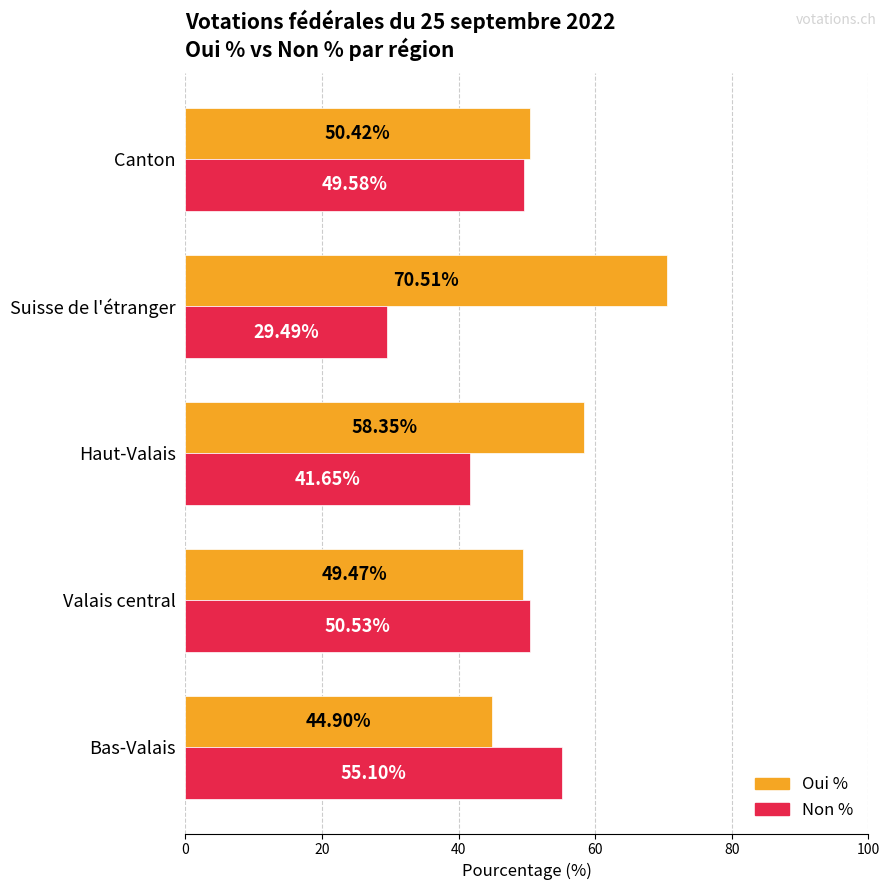

What are all the series names shown in the legend?

Oui %, Non %